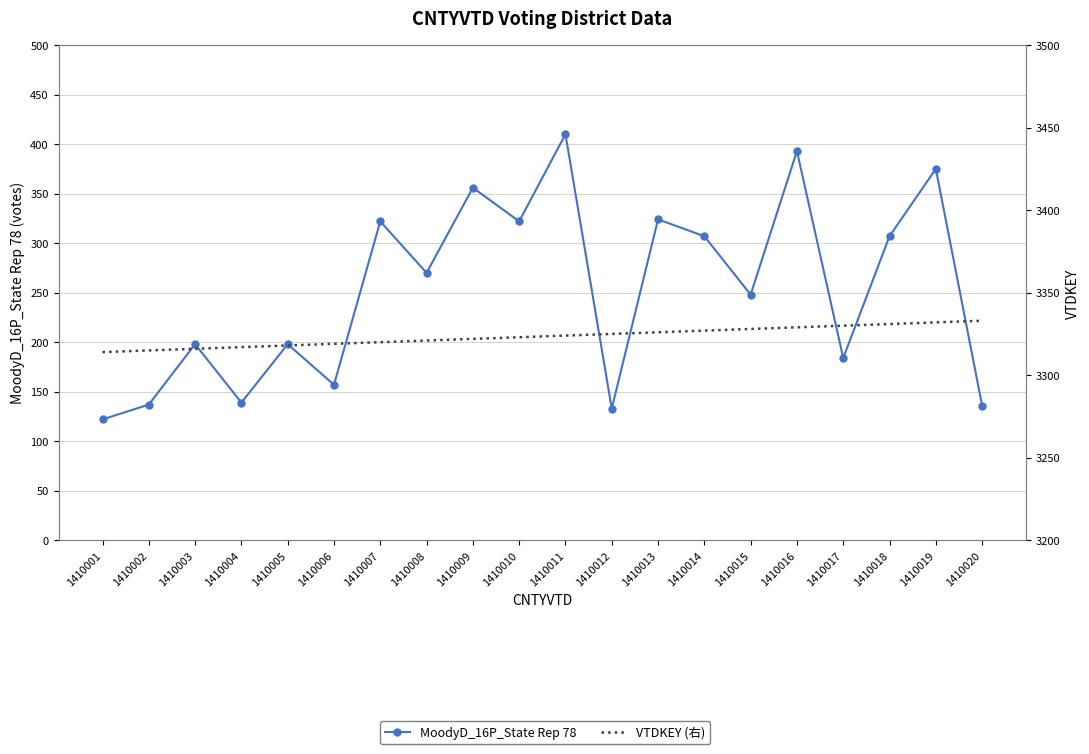

The value of VTDKEY (右) at 1410004 is 3317. True or false?

True